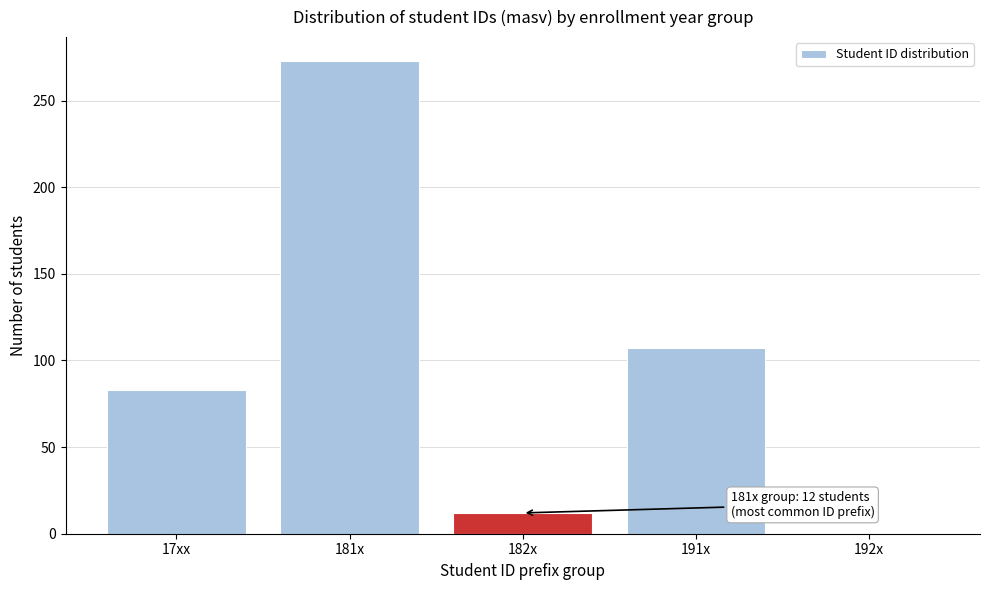

Reading left to right, transcribe all the data shown in this chart.

17xx=83	181x=273	182x=12	191x=107	192x=0